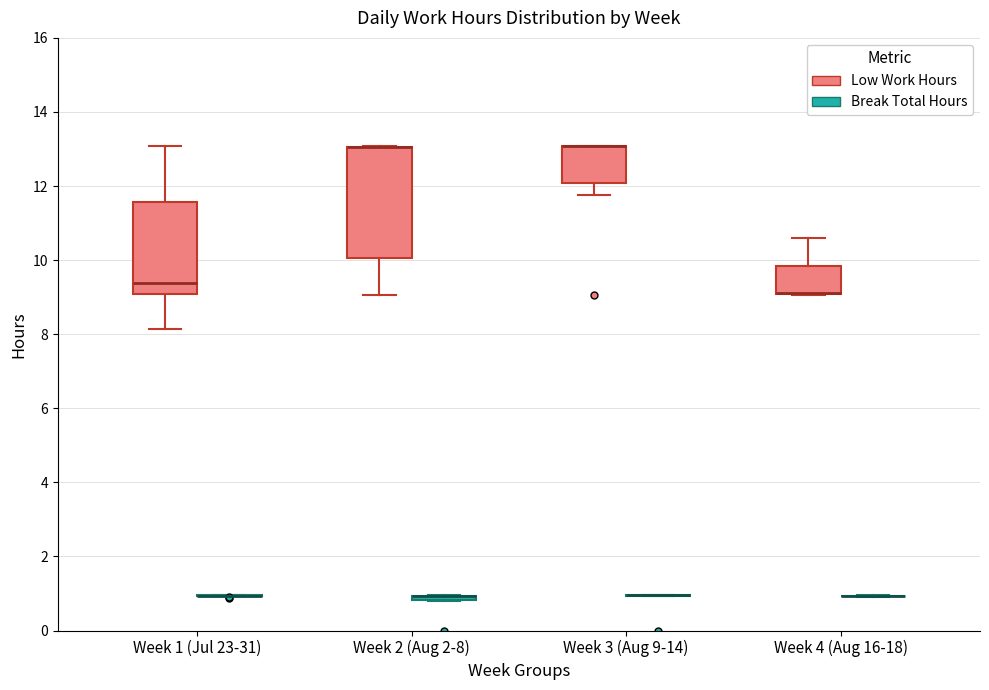

Which box is the tallest, from its lower edge to its upper edge?

Week 2 (Aug 2-8) (Low Work Hours)